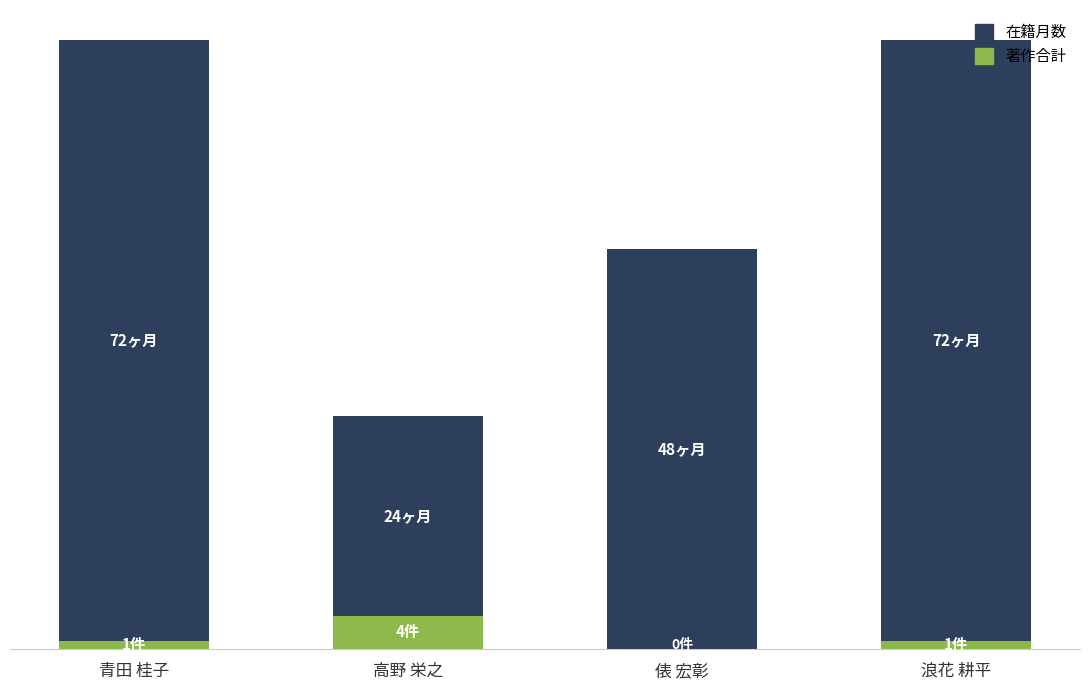

Are the bars grouped side by side (vs. stacked)?

No